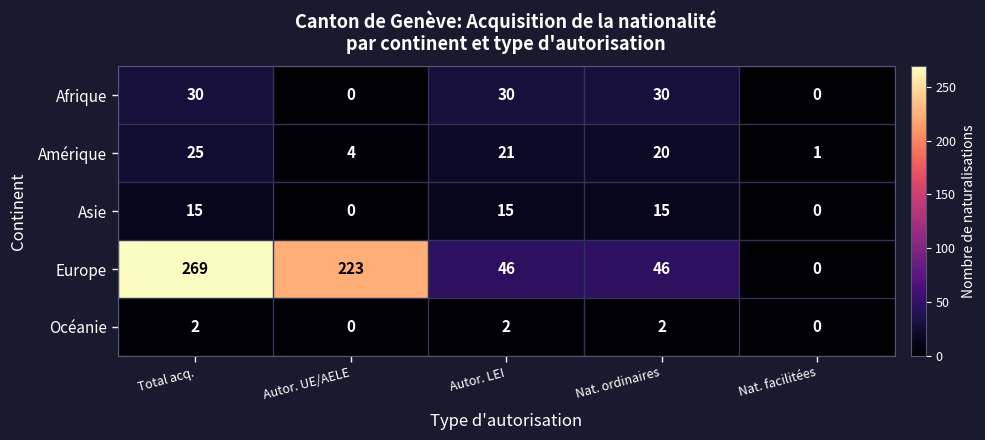

Which series changed the most between Autor. UE/AELE and Nat. facilitées?

Europe